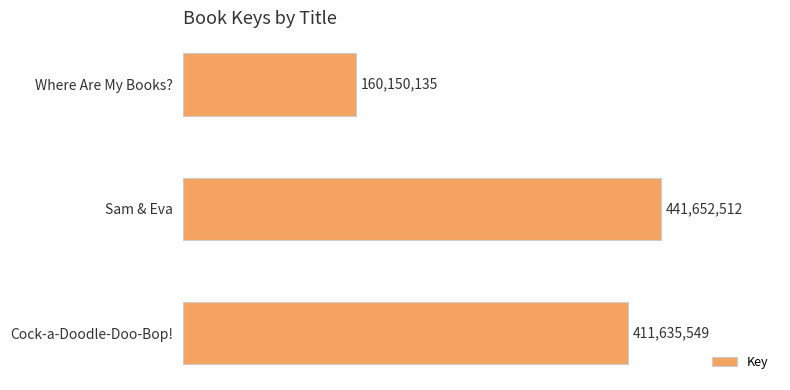

Which category has the highest value across all series?

Sam & Eva